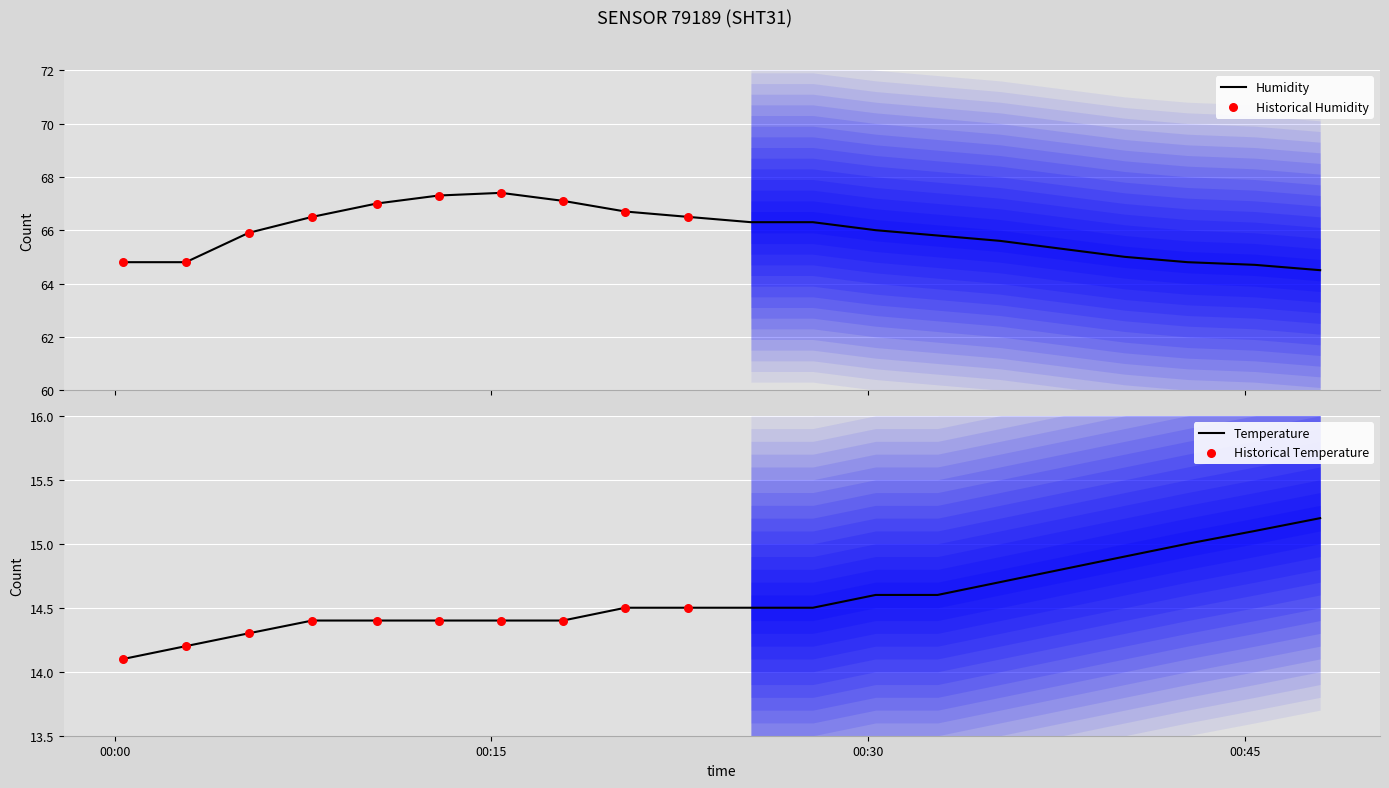

What is the maximum value for Humidity?

67.4